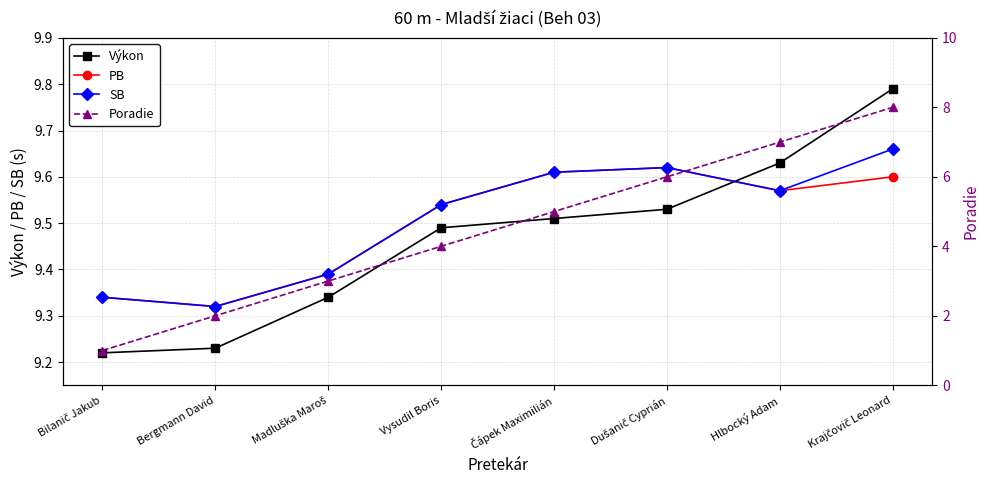

What are all the series names shown in the legend?

Výkon, PB, SB, Poradie